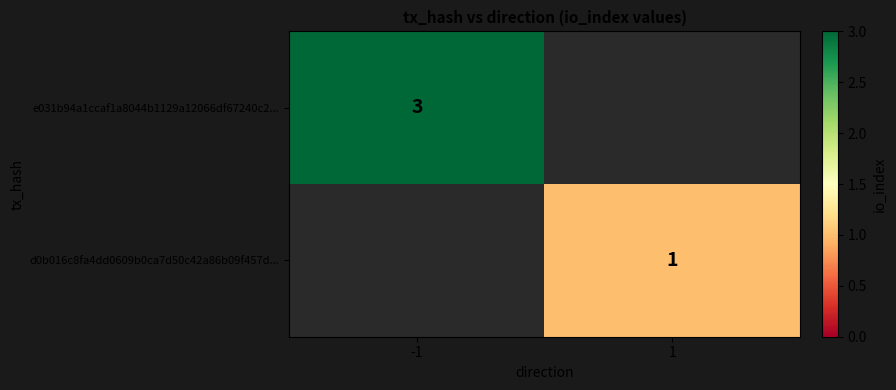

The e031b94a1ccaf1a8044b1129a12066df67240c2... series shows 3 at -1. True or false?

True